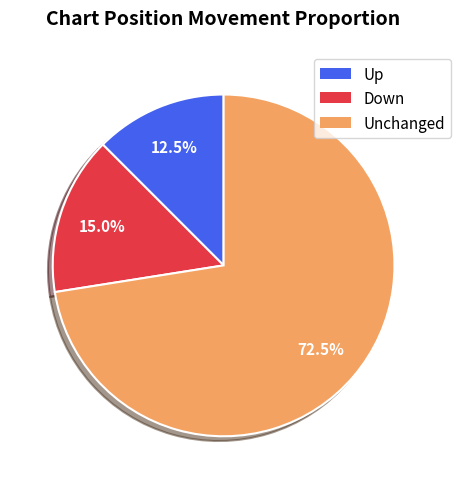

Count the number of slices in the pie.

3